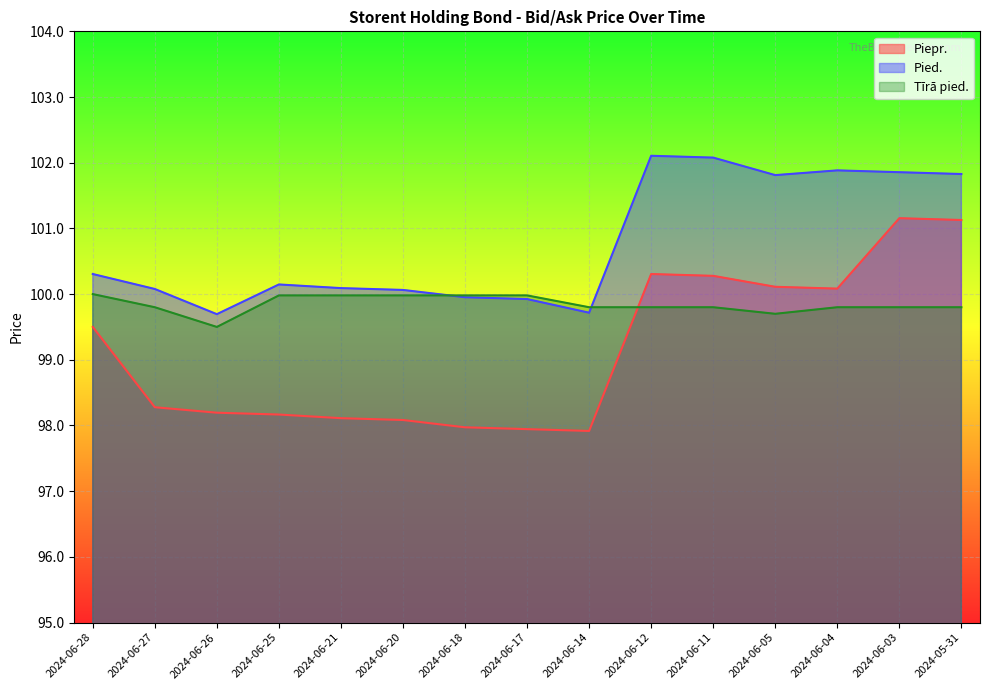

What is the label of the 14th point from the left?

2024-06-03